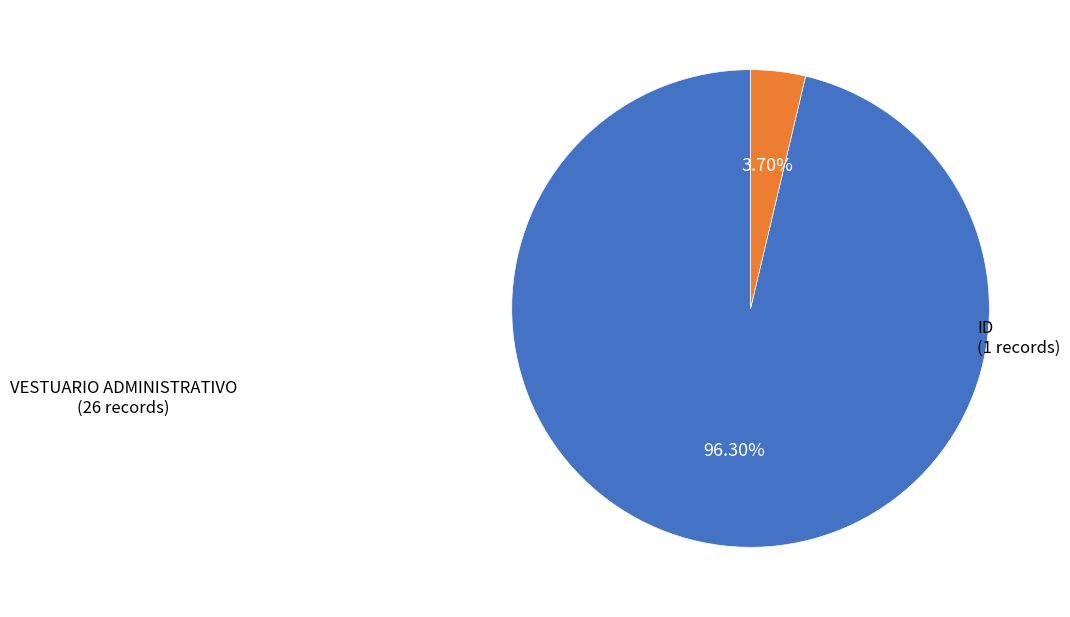

Is there any slice that represents more than half of the pie?

Yes